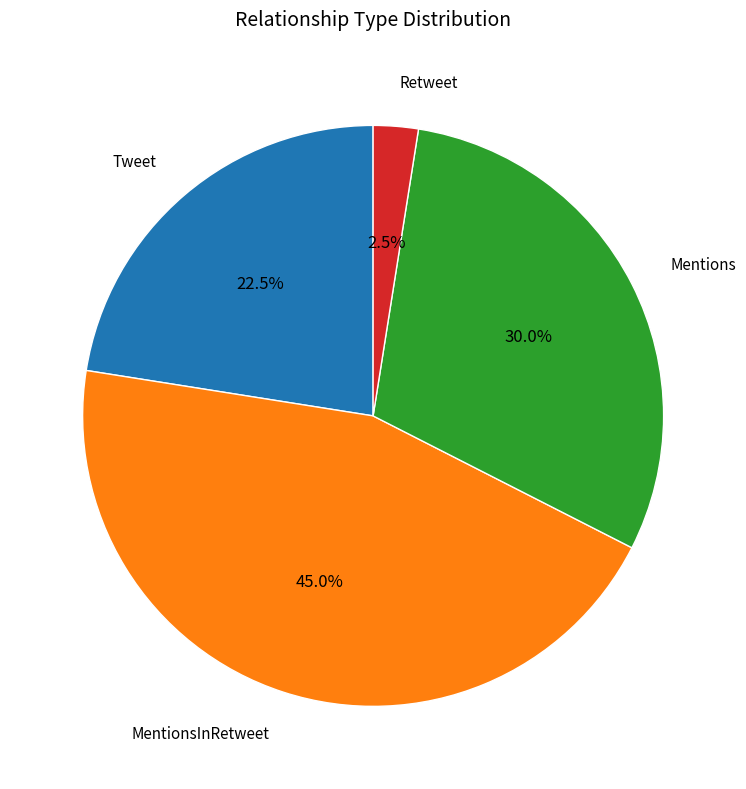

Which category has the smallest portion of the pie?

Retweet